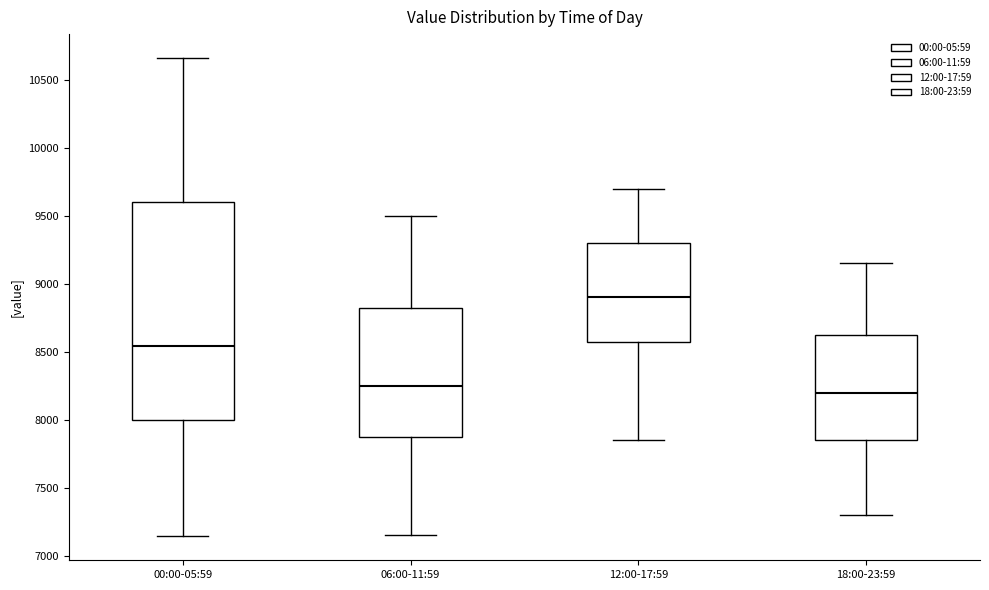

Where does the lower whisker of the box for 00:00-05:59 end on the y-axis? The values are not printed on the chart, so give them approximately, as read against the axis.

7150